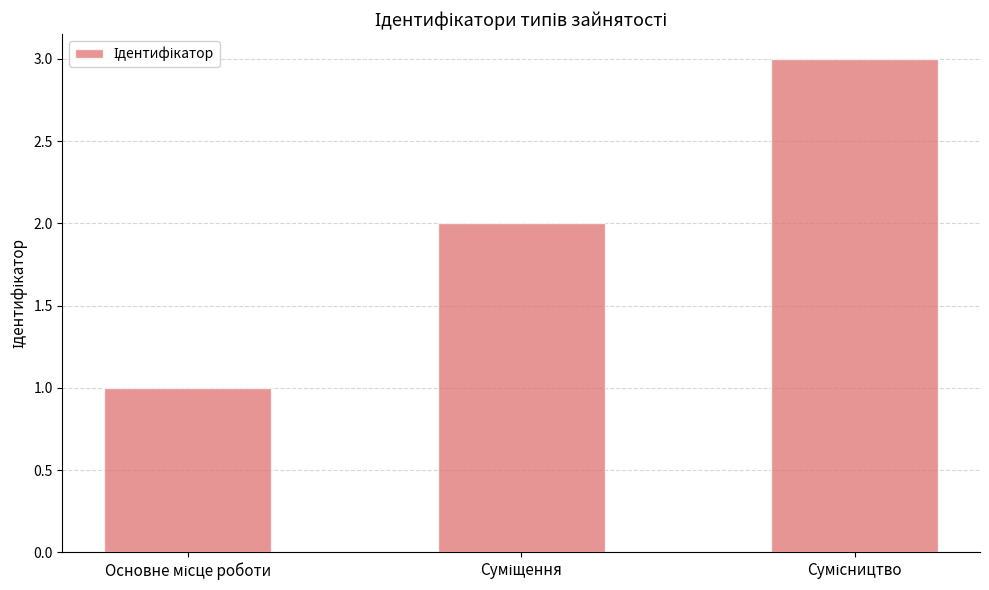

What is the sum of all values?

6